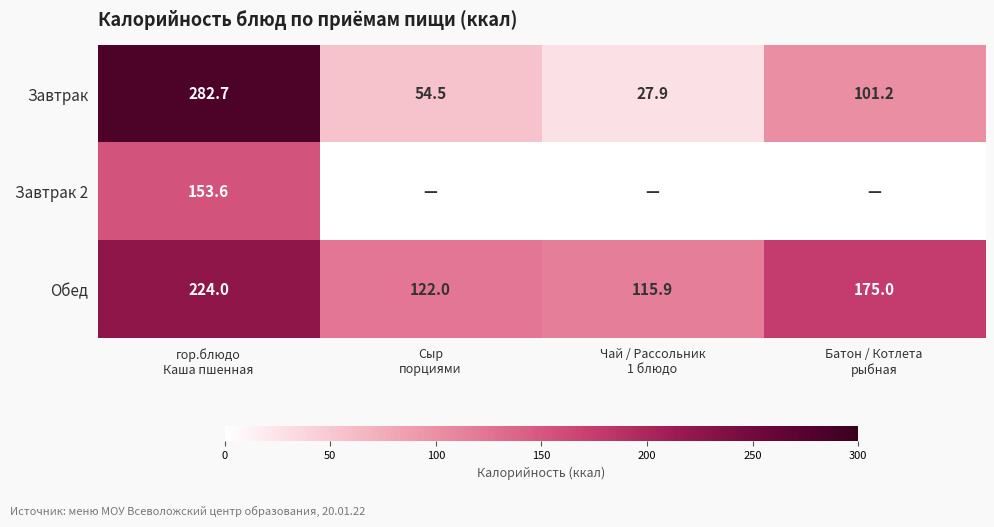

What is the difference between the maximum and minimum values in the Обед series?

108.1